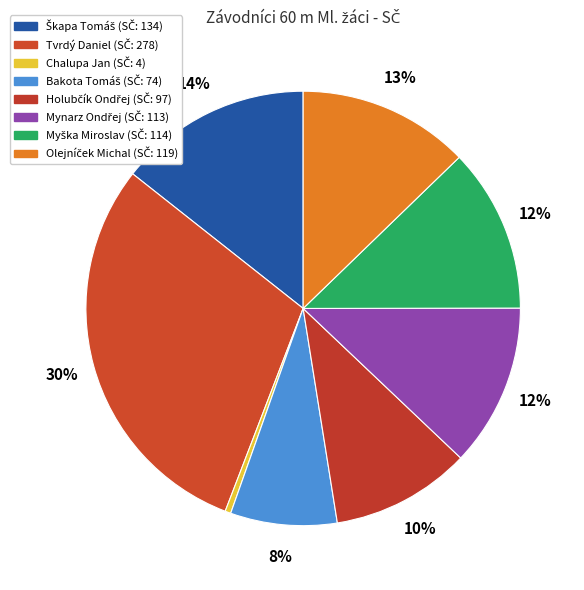

How many segments does this pie chart have?

8